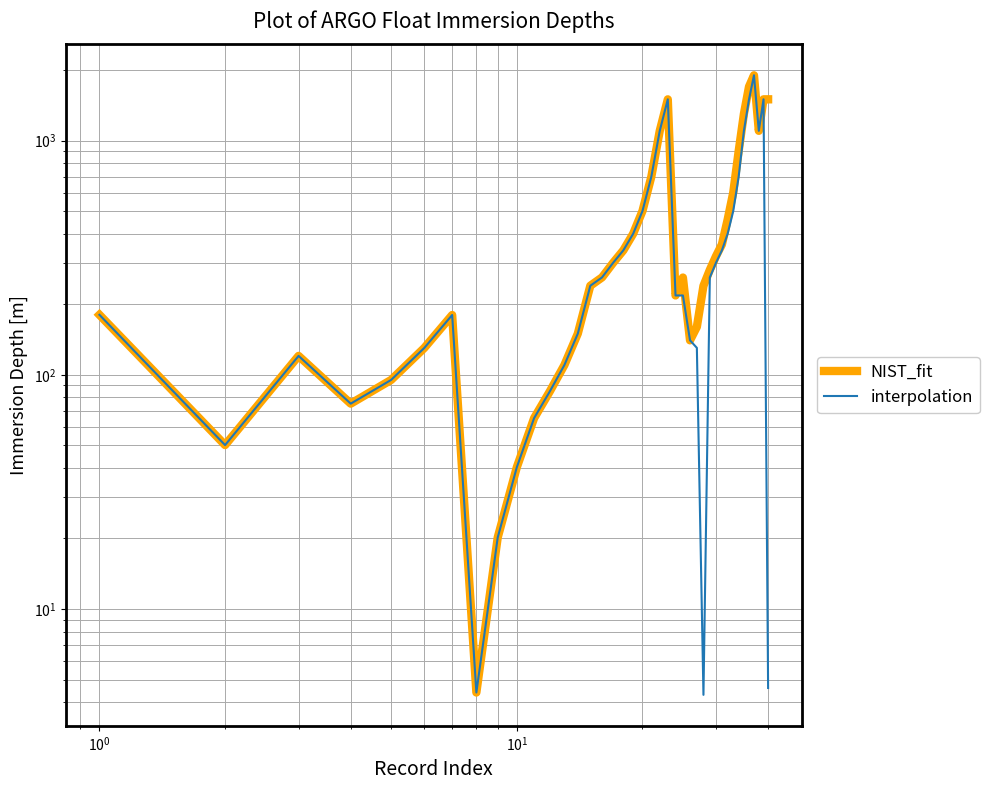

True or false: interpolation has more than 2 points higher than both neighbors.

True